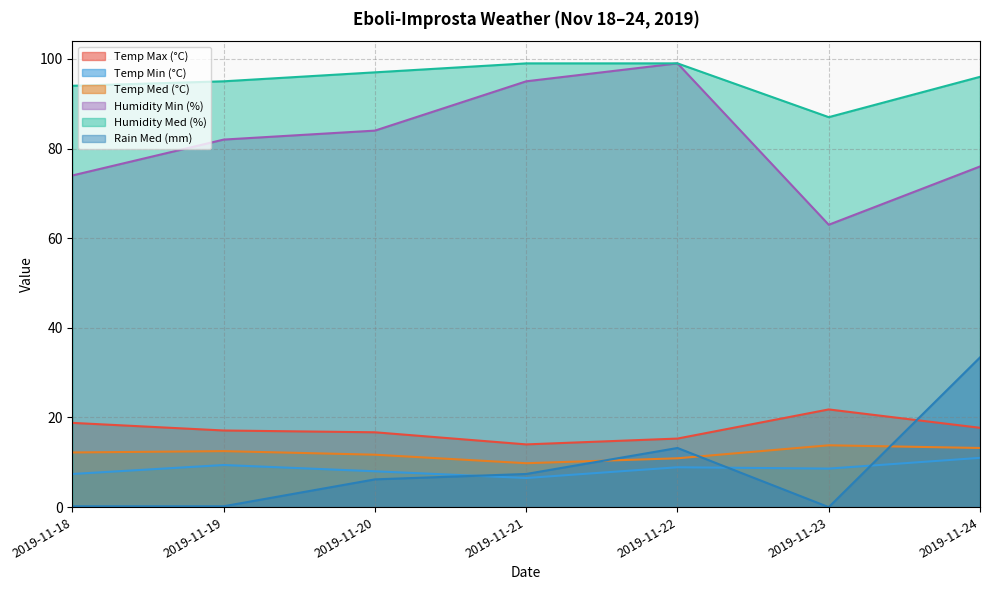

True or false: Temp Max (°C) and Temp Min (°C) intersect in this chart.

False